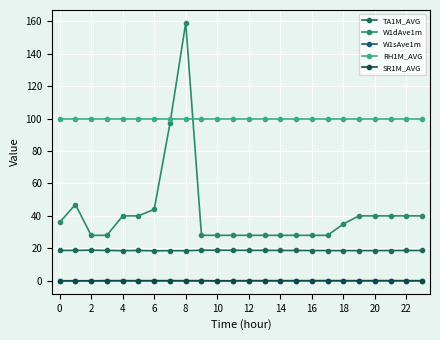

What is the label of the 14th point from the left?

13